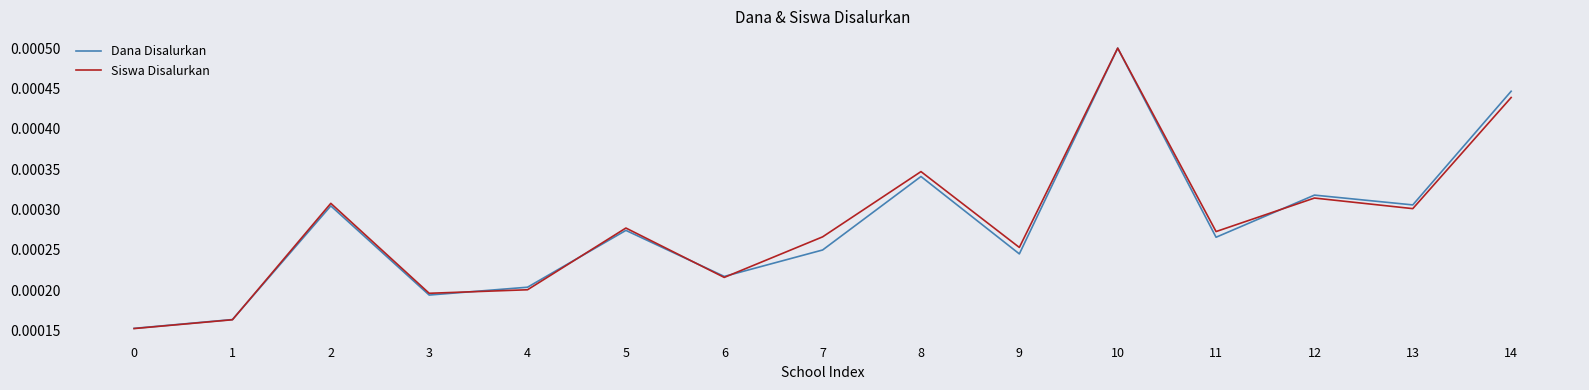

Which series has the largest range (max minus min)?

Siswa Disalurkan